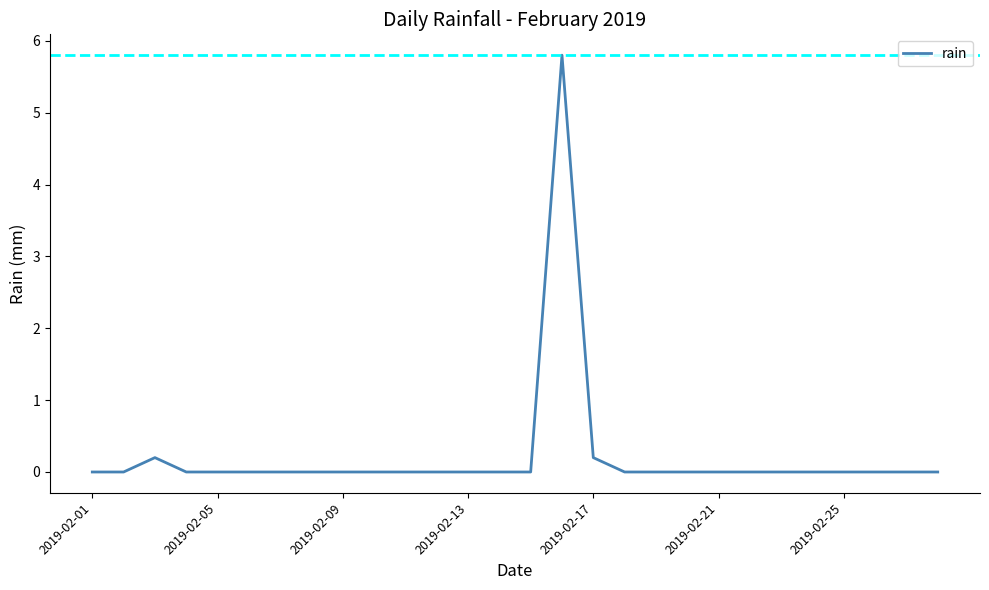

Reading left to right, extract all data points from this chart.

0.0	0.0	0.2	0.0	0.0	0.0	0.0	0.0	0.0	0.0	0.0	0.0	0.0	0.0	0.0	5.8	0.2	0.0	0.0	0.0	0.0	0.0	0.0	0.0	0.0	0.0	0.0	0.0